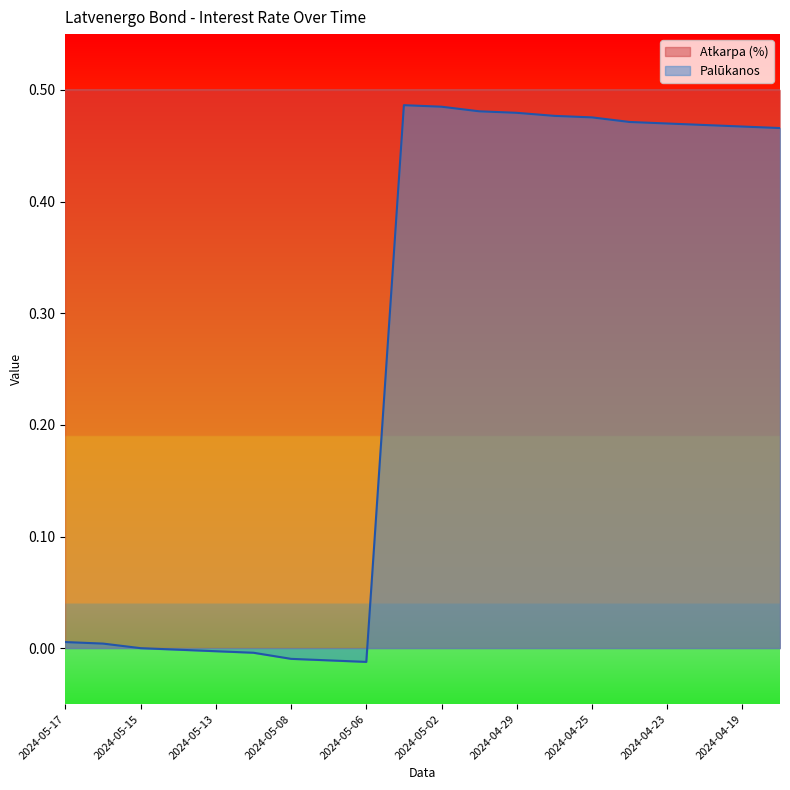

Which category has the lowest value across all series?

2024-05-06